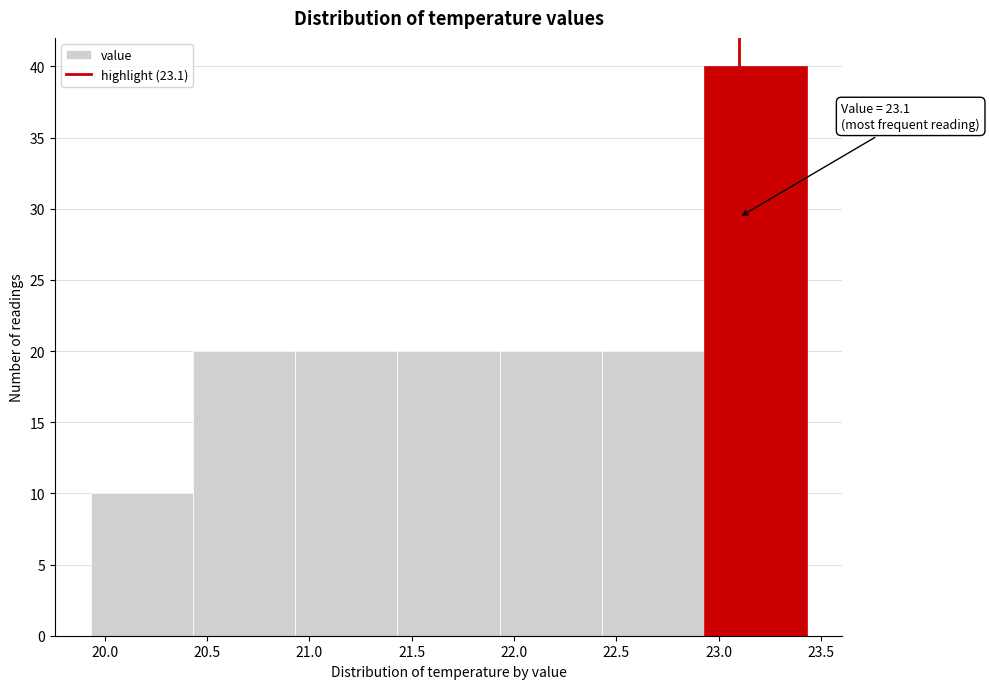

Which range on the x-axis has the tallest bar?

22.93 to 23.43